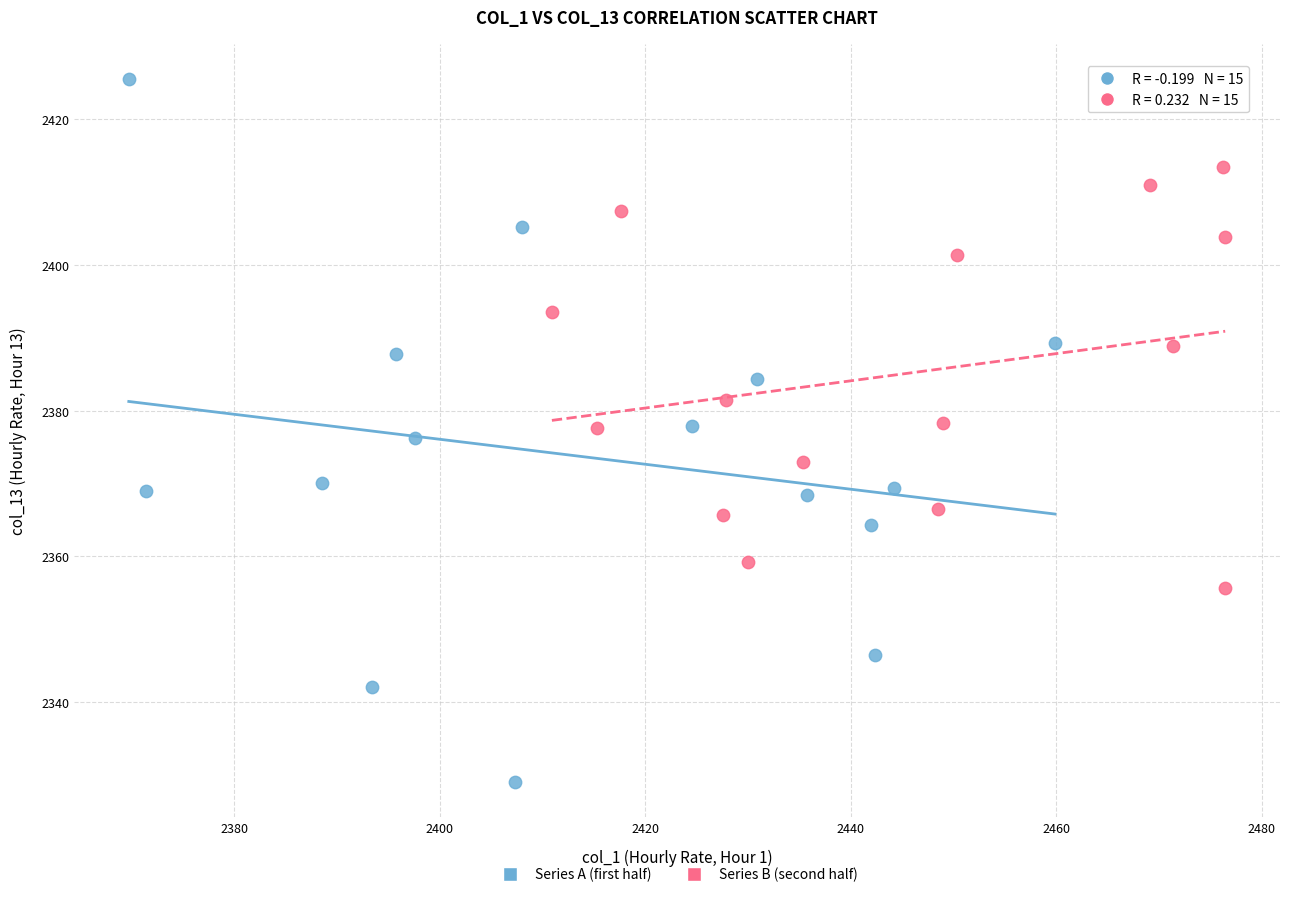

Which series contains the lowest Y value?

Series A (first half)